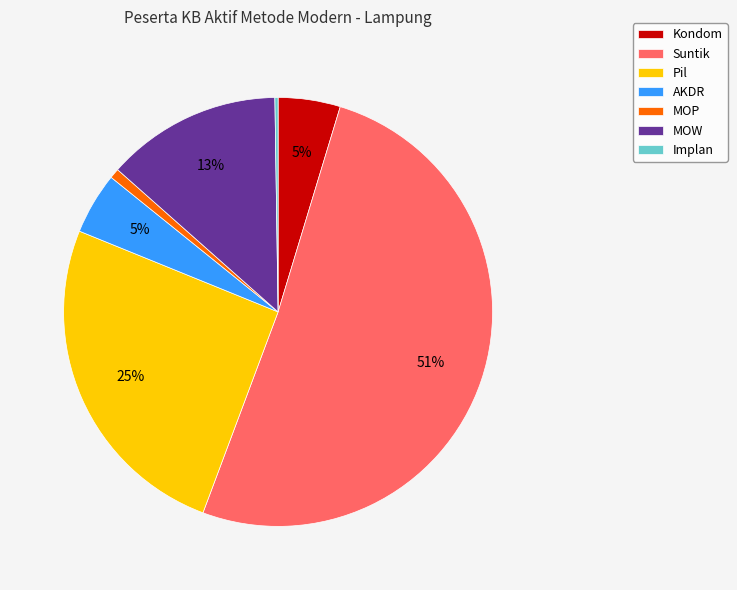

To the nearest percent, what portion does Pil represent?

25%